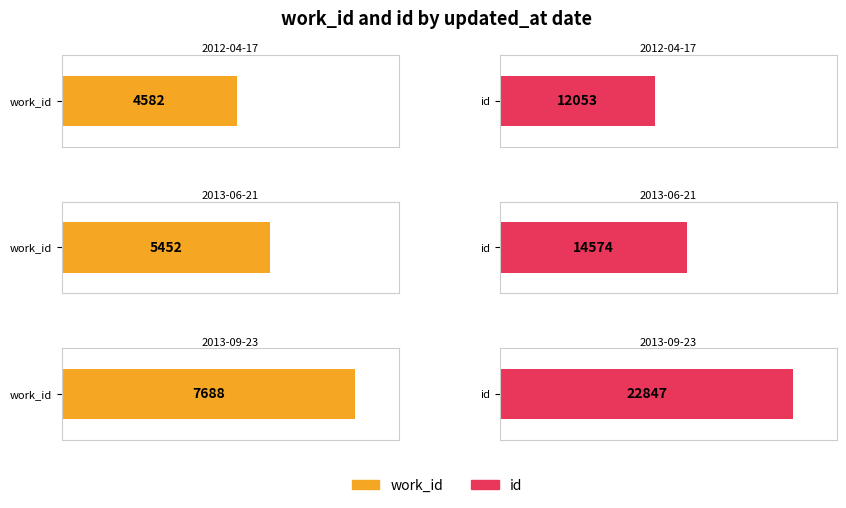

Reading right to left, extract all data points from this chart.

work_id: 2013-09-23=7688	2013-06-21=5452	2012-04-17=4582
id: 2013-09-23=22847	2013-06-21=14574	2012-04-17=12053